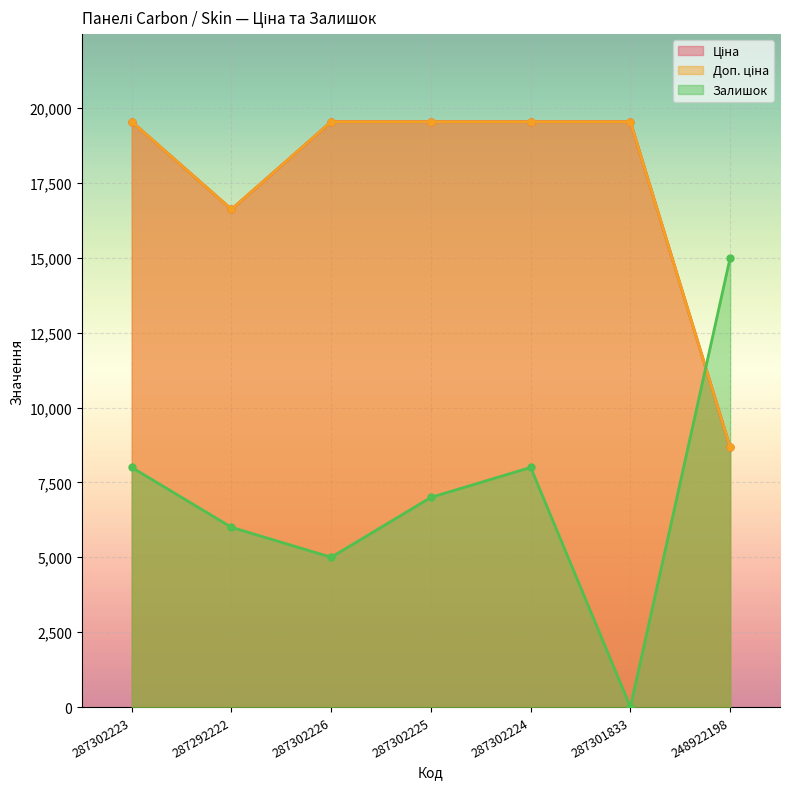

Reading left to right, transcribe all the data shown in this chart.

Ціна: 287302223=19542.7	287292222=16618.0	287302226=19542.7	287302225=19542.7	287302224=19542.7	287301833=19542.7	248922198=8669.7
Доп. ціна: 287302223=19542.7	287292222=16618.0	287302226=19542.7	287302225=19542.7	287302224=19542.7	287301833=19542.7	248922198=8669.7
Залишок: 287302223=8000.0	287292222=6000.0	287302226=5000.0	287302225=7000.0	287302224=8000.0	287301833=0.0	248922198=15000.0